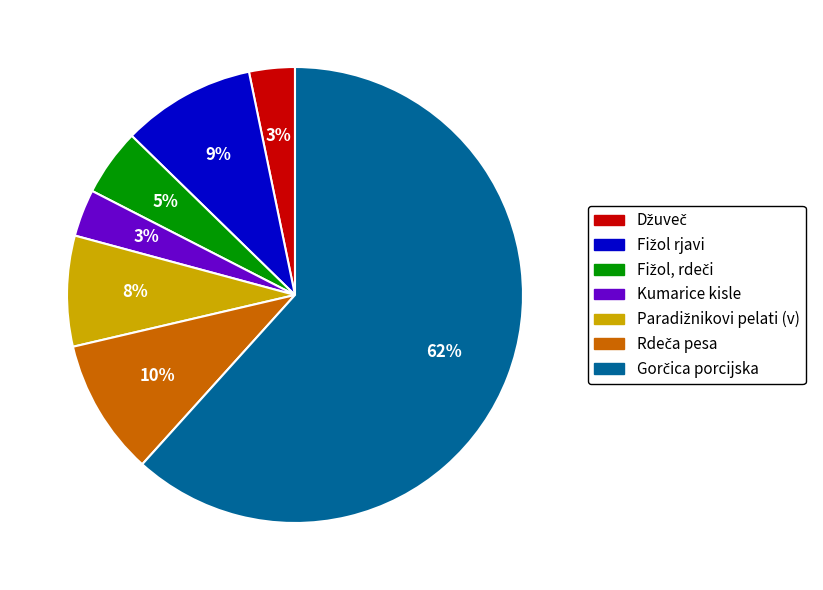

True or false: Kumarice kisle accounts for 8% of the total.

False